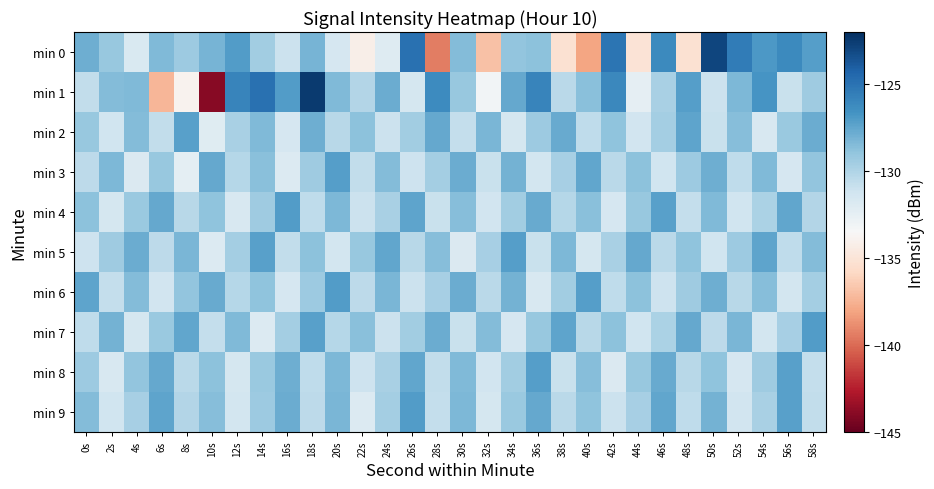

Reading left to right, extract all data points from this chart.

min 0: 0s=-127.9	2s=-129.1	4s=-131.8	6s=-128.4	8s=-129.3	10s=-128.2	12s=-127.1	14s=-129.5	16s=-131.0	18s=-128.2	20s=-131.6	22s=-134.2	24s=-132.1	26s=-124.9	28s=-139.4	30s=-128.5	32s=-136.8	34s=-129.0	36s=-128.8	38s=-135.2	40s=-138.1	42s=-125.1	44s=-135.1	46s=-126.2	48s=-135.2	50s=-122.9	52s=-125.4	54s=-126.9	56s=-126.2	58s=-127.1
min 1: 0s=-130.7	2s=-128.5	4s=-128.5	6s=-137.4	8s=-133.9	10s=-144.0	12s=-125.9	14s=-124.9	16s=-127.0	18s=-122.5	20s=-128.4	22s=-130.1	24s=-127.8	26s=-131.5	28s=-126.3	30s=-129.1	32s=-133.2	34s=-127.6	36s=-125.9	38s=-130.4	40s=-128.7	42s=-126.1	44s=-132.5	46s=-129.8	48s=-127.2	50s=-131.0	52s=-128.3	54s=-126.7	56s=-130.9	58s=-129.4
min 2: 0s=-129.1	2s=-131.2	4s=-128.5	6s=-130.7	8s=-127.3	10s=-132.1	12s=-129.8	14s=-128.4	16s=-131.6	18s=-127.9	20s=-130.3	22s=-128.8	24s=-131.0	26s=-129.5	28s=-127.6	30s=-130.8	32s=-128.2	34s=-131.5	36s=-129.3	38s=-127.7	40s=-130.6	42s=-128.9	44s=-131.3	46s=-129.6	48s=-127.4	50s=-130.9	52s=-128.6	54s=-131.7	56s=-129.2	58s=-127.8
min 3: 0s=-130.5	2s=-128.3	4s=-131.8	6s=-129.1	8s=-132.4	10s=-127.6	12s=-130.2	14s=-128.7	16s=-131.9	18s=-129.4	20s=-127.2	22s=-130.7	24s=-128.5	26s=-131.1	28s=-129.6	30s=-127.8	32s=-130.9	34s=-128.1	36s=-131.4	38s=-129.7	40s=-127.5	42s=-130.4	44s=-128.8	46s=-131.2	48s=-129.3	50s=-127.9	52s=-130.6	54s=-128.4	56s=-131.6	58s=-129.0
min 4: 0s=-128.8	2s=-131.5	4s=-129.2	6s=-127.6	8s=-130.3	10s=-128.9	12s=-131.7	14s=-129.4	16s=-127.1	18s=-130.6	20s=-128.3	22s=-131.0	24s=-129.8	26s=-127.4	28s=-130.9	30s=-128.6	32s=-131.3	34s=-129.5	36s=-127.7	38s=-130.2	40s=-128.7	42s=-131.6	44s=-129.1	46s=-127.3	48s=-130.8	50s=-128.4	52s=-131.2	54s=-129.9	56s=-127.5	58s=-130.1
min 5: 0s=-131.1	2s=-129.4	4s=-127.8	6s=-130.5	8s=-128.2	10s=-131.9	12s=-129.6	14s=-127.3	16s=-130.7	18s=-128.8	20s=-131.4	22s=-129.1	24s=-127.5	26s=-130.3	28s=-128.6	30s=-131.8	32s=-129.7	34s=-127.2	36s=-130.9	38s=-128.3	40s=-131.5	42s=-129.8	44s=-127.6	46s=-130.4	48s=-128.9	50s=-131.2	52s=-129.3	54s=-127.4	56s=-130.6	58s=-128.5
min 6: 0s=-127.4	2s=-130.8	4s=-128.5	6s=-131.3	8s=-129.0	10s=-127.7	12s=-130.2	14s=-128.9	16s=-131.6	18s=-129.3	20s=-127.1	22s=-130.5	24s=-128.2	26s=-131.0	28s=-129.7	30s=-127.8	32s=-130.4	34s=-128.1	36s=-131.7	38s=-129.5	40s=-127.2	42s=-130.6	44s=-128.8	46s=-131.1	48s=-129.4	50s=-127.9	52s=-130.3	54s=-128.6	56s=-131.4	58s=-129.6
min 7: 0s=-130.6	2s=-128.1	4s=-131.5	6s=-129.2	8s=-127.5	10s=-130.8	12s=-128.4	14s=-131.9	16s=-129.6	18s=-127.3	20s=-130.2	22s=-128.7	24s=-131.0	26s=-129.5	28s=-127.8	30s=-130.9	32s=-128.5	34s=-131.6	36s=-129.1	38s=-127.4	40s=-130.3	42s=-128.8	44s=-131.2	46s=-129.9	48s=-127.6	50s=-130.5	52s=-128.2	54s=-131.4	56s=-129.7	58s=-127.1
min 8: 0s=-129.3	2s=-131.7	4s=-129.0	6s=-127.6	8s=-130.4	10s=-128.8	12s=-131.5	14s=-129.2	16s=-127.9	18s=-130.6	20s=-128.3	22s=-131.1	24s=-129.8	26s=-127.5	28s=-130.7	30s=-128.4	32s=-131.3	34s=-129.5	36s=-127.2	38s=-130.9	40s=-128.6	42s=-131.8	44s=-129.1	46s=-127.7	48s=-130.3	50s=-128.9	52s=-131.6	54s=-129.4	56s=-127.3	58s=-130.8
min 9: 0s=-128.5	2s=-131.2	4s=-129.7	6s=-127.4	8s=-130.1	10s=-128.6	12s=-131.4	14s=-129.3	16s=-127.8	18s=-130.5	20s=-128.2	22s=-131.9	24s=-129.6	26s=-127.1	28s=-130.8	30s=-128.3	32s=-131.5	34s=-129.2	36s=-127.6	38s=-130.4	40s=-128.9	42s=-131.0	44s=-129.7	46s=-127.5	48s=-130.6	50s=-128.1	52s=-131.3	54s=-129.8	56s=-127.3	58s=-130.7